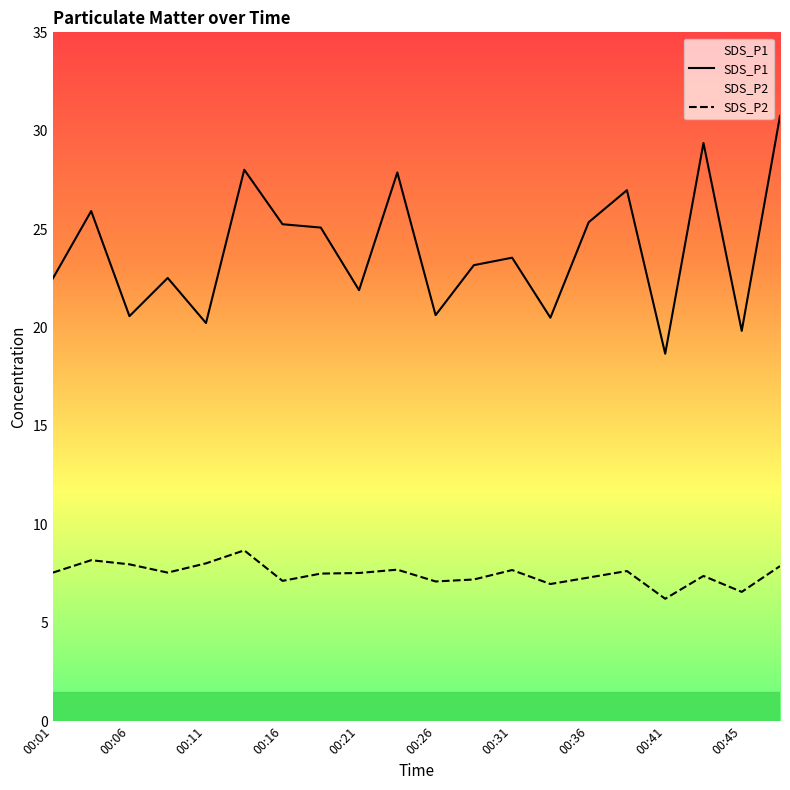

What value does the SDS_P2 series have at 00:26?

7.1